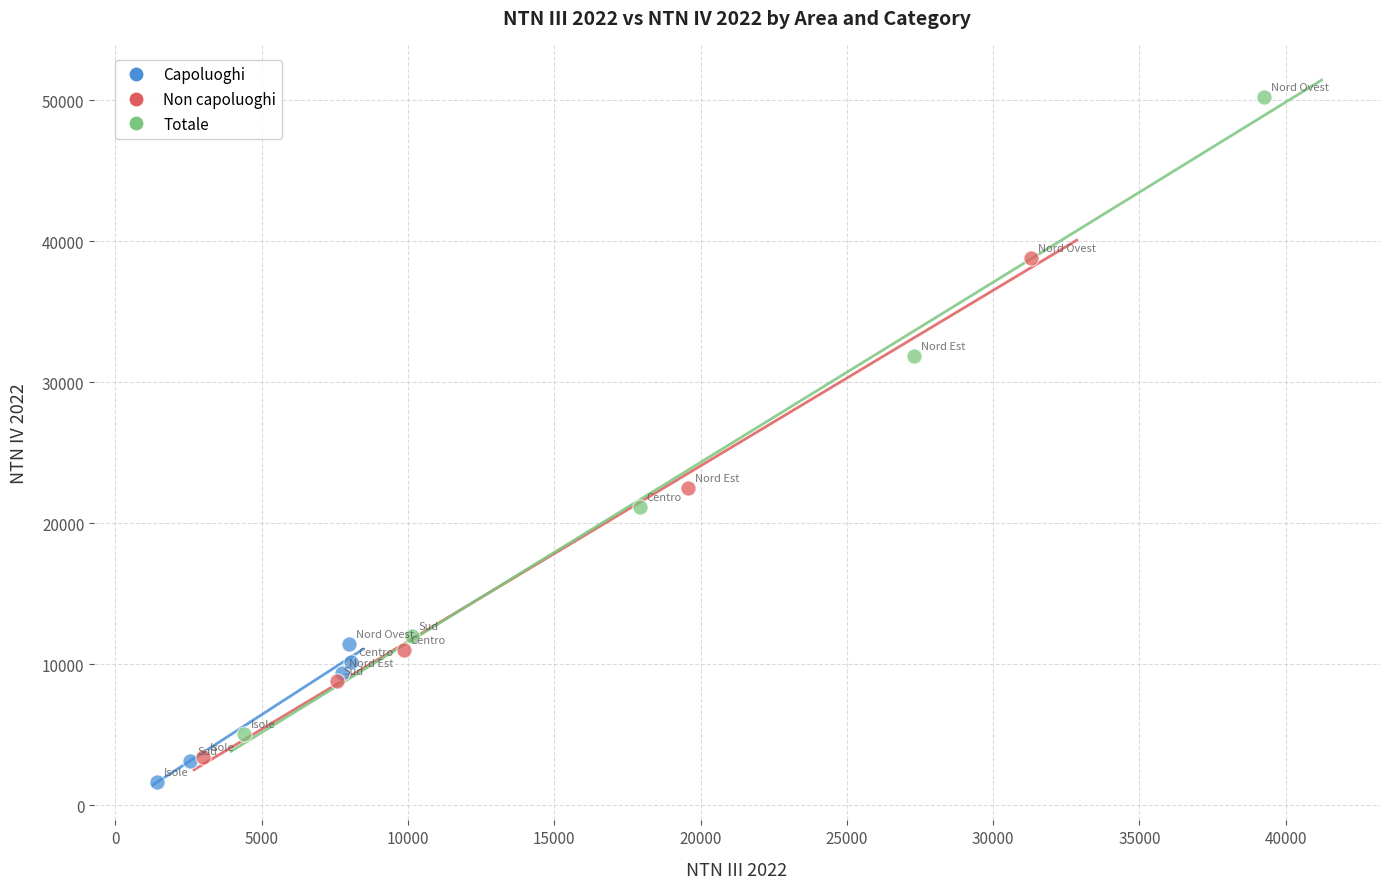

Which series contains the highest Y value?

Totale